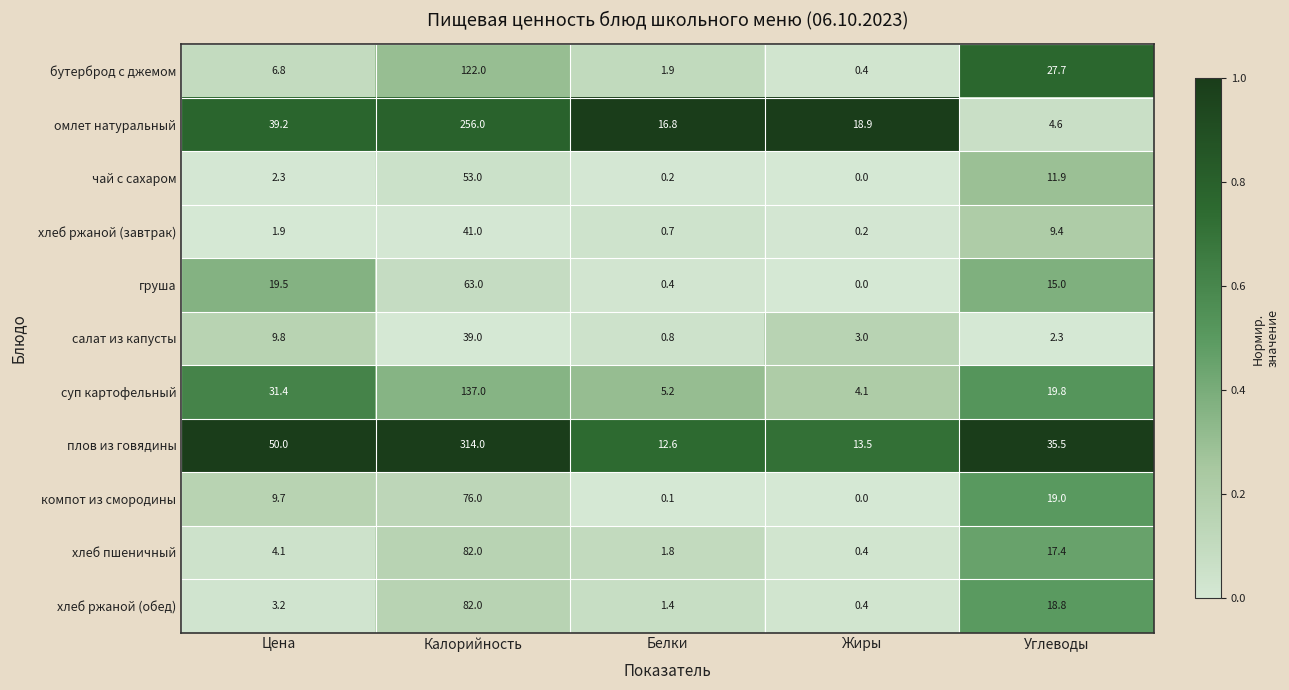

What is the total value across all series at Цена?

177.9